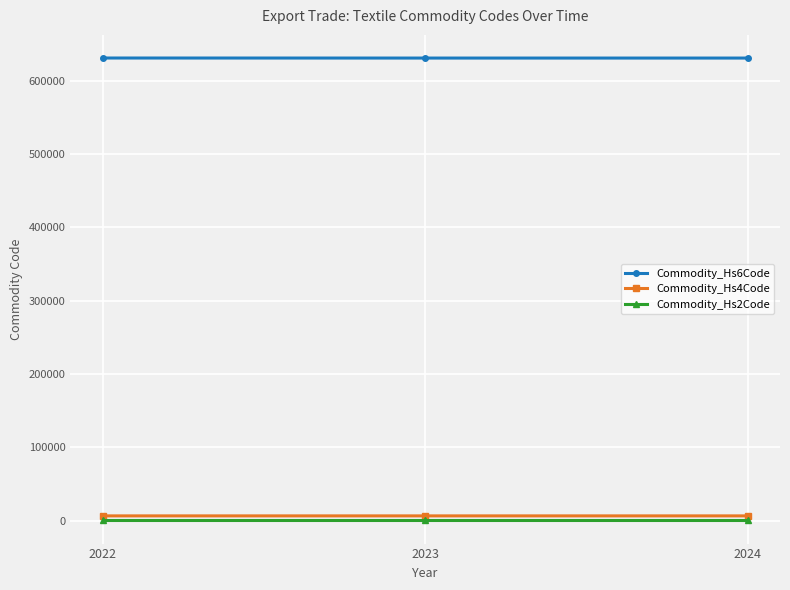

What is the approximate value of Commodity_Hs4Code at 2024?

6309.0